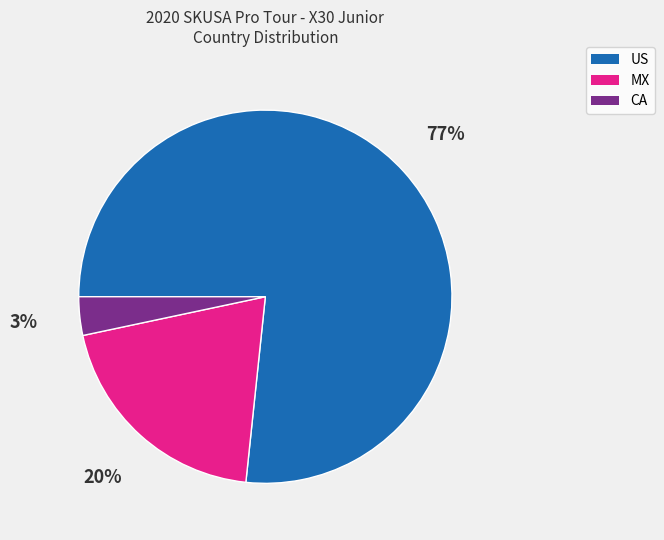

To the nearest percent, what is the average slice percentage?

33%